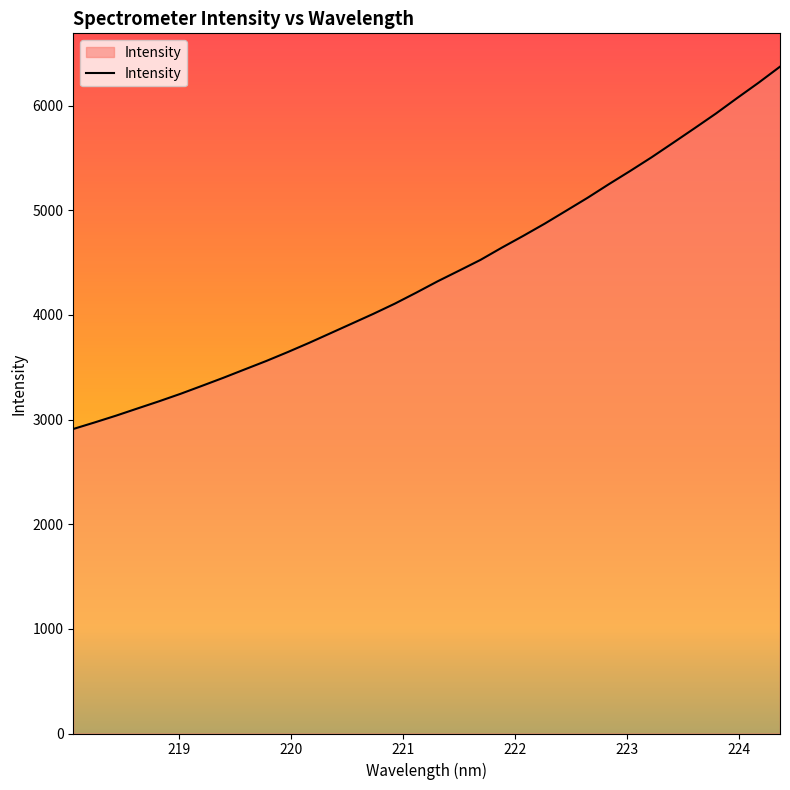

What is the smallest value displayed?

2910.3